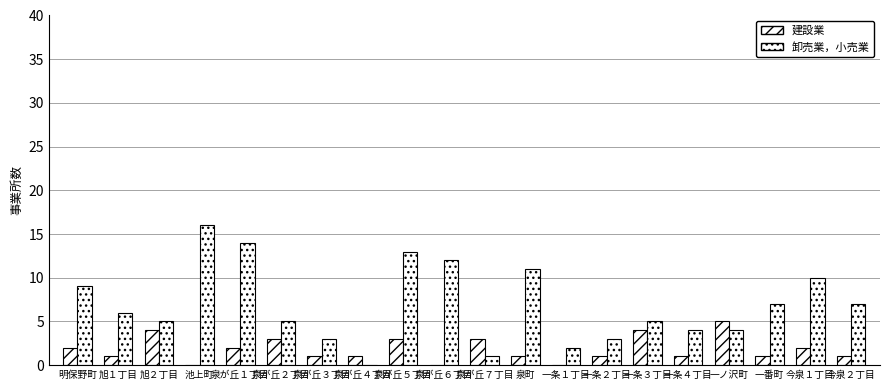

Rank the series at 泉が丘６丁目 from lowest to highest value.

建設業, 卸売業，小売業